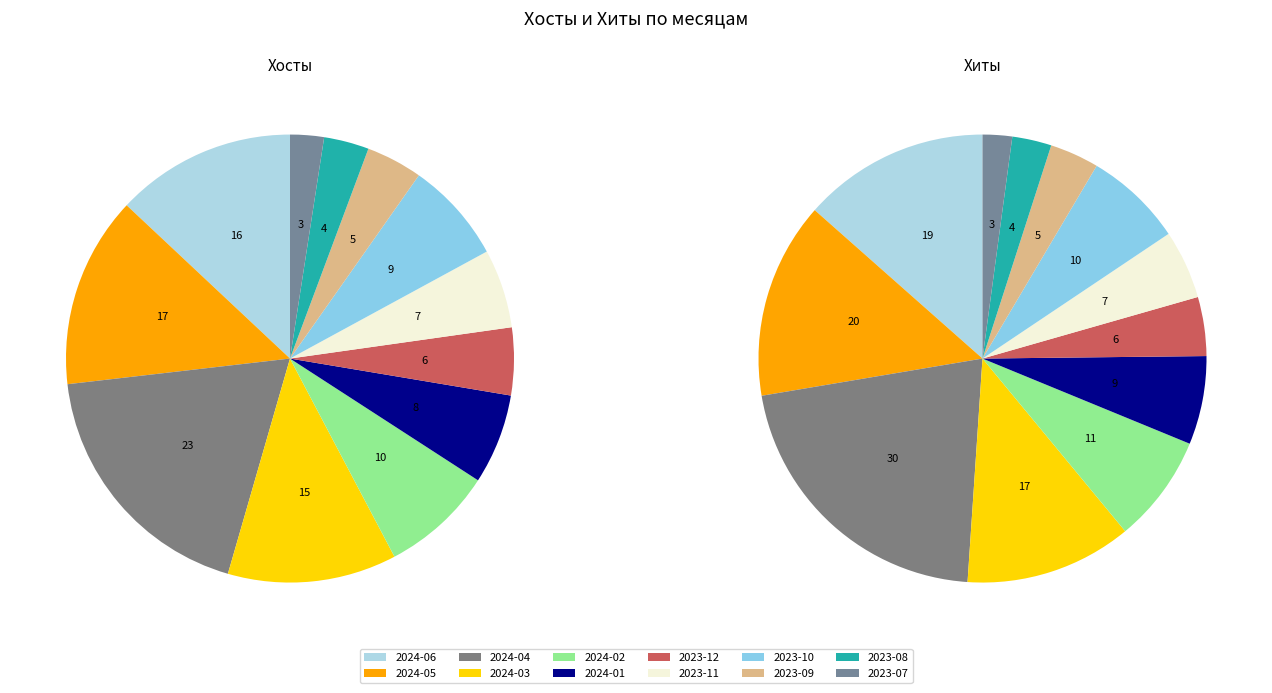

To the nearest percent, what is the difference between the largest and smallest slice percentages?

17%